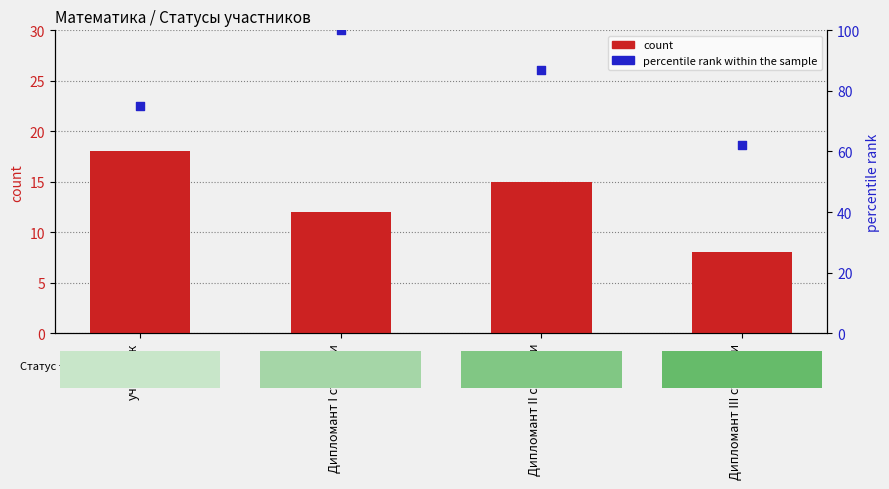

Which series has the widest spread of Y values?

percentile rank within the sample